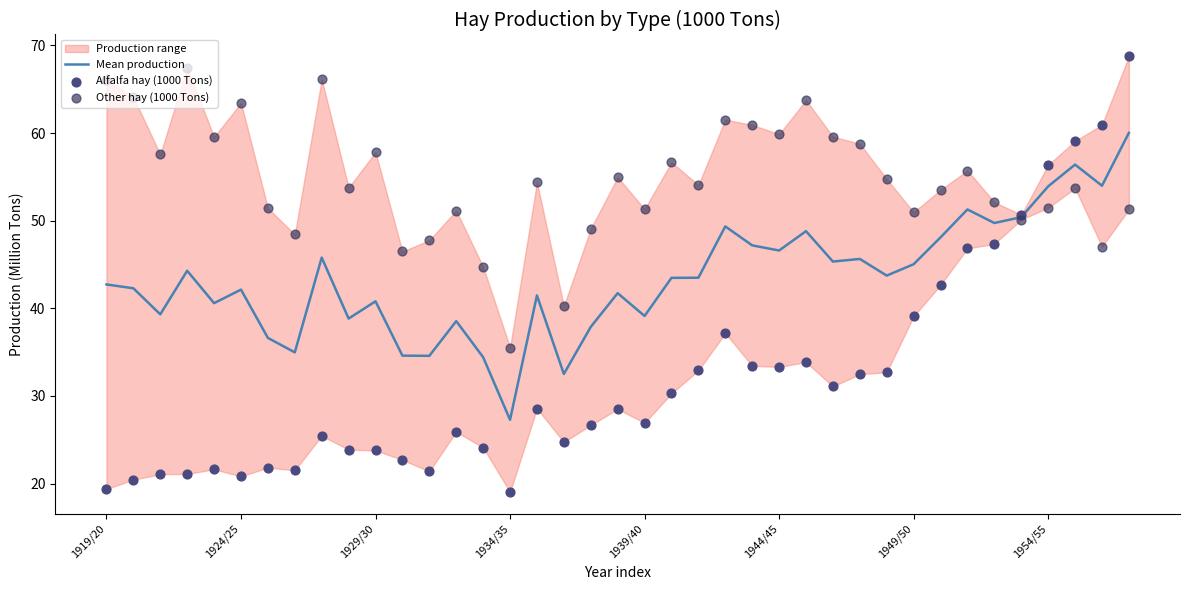

Which series has the widest spread of Y values?

Alfalfa hay (1000 Tons)